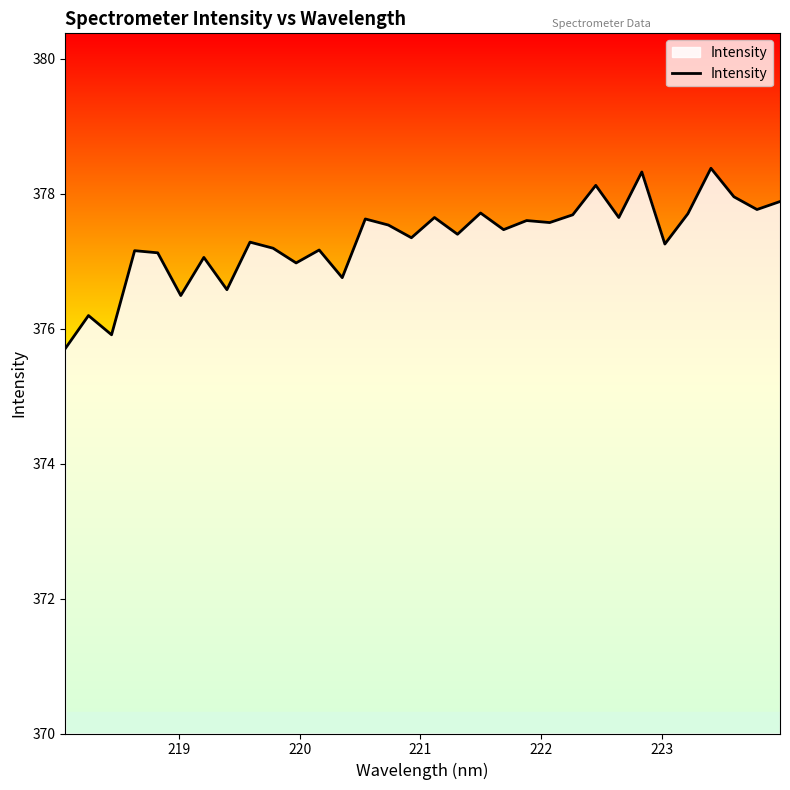

What is the minimum value shown in the chart?

375.7